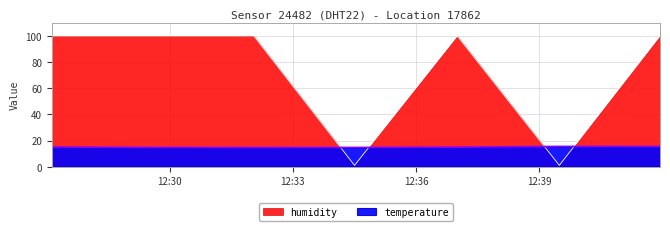

The humidity series shows 150.1 at 2023-10-31T12:29:36. True or false?

False